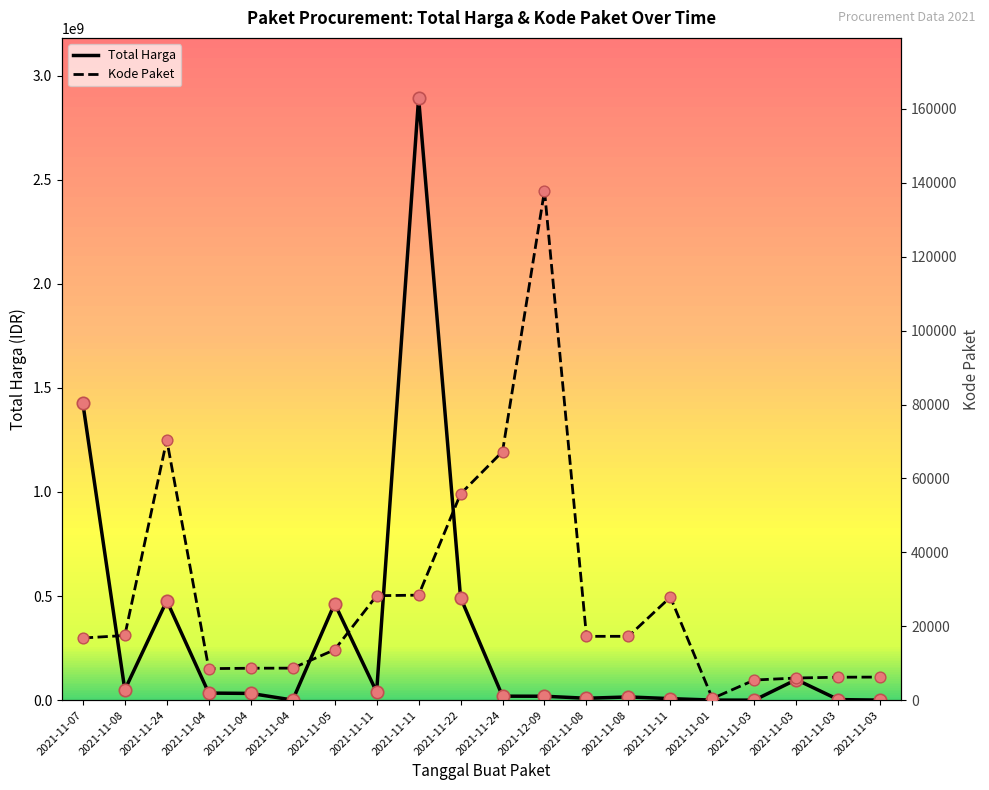

Which series has the largest total across all categories?

Total Harga